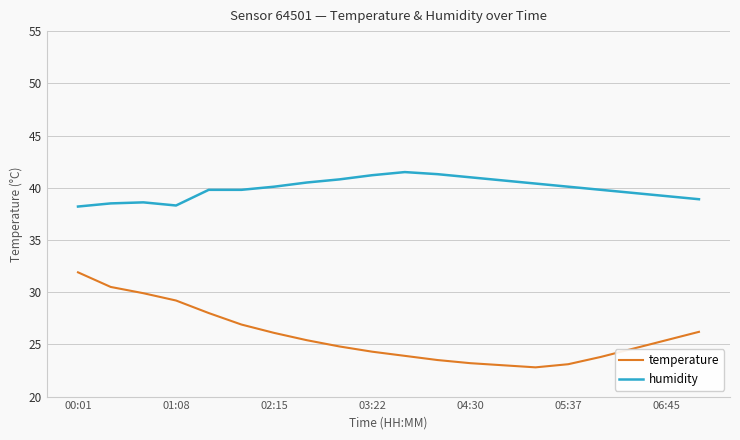

How many values in the temperature series exceed 25?

10